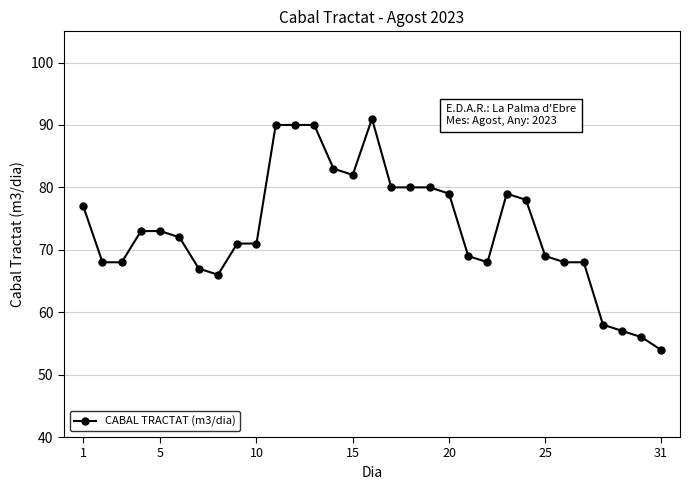

What is the smallest value displayed?

54